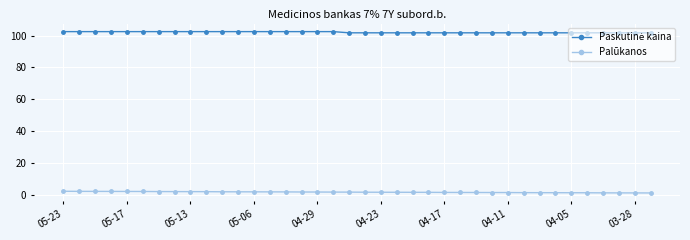

What is the minimum value shown in the chart?

1.3